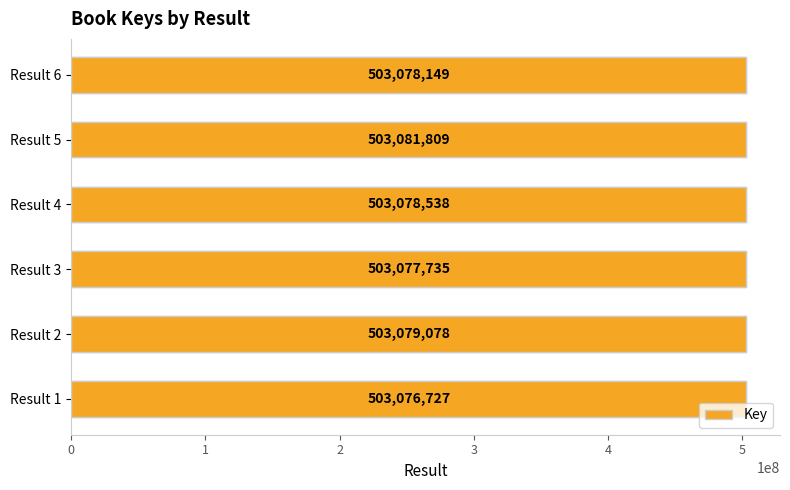

Are the bars grouped side by side (vs. stacked)?

No